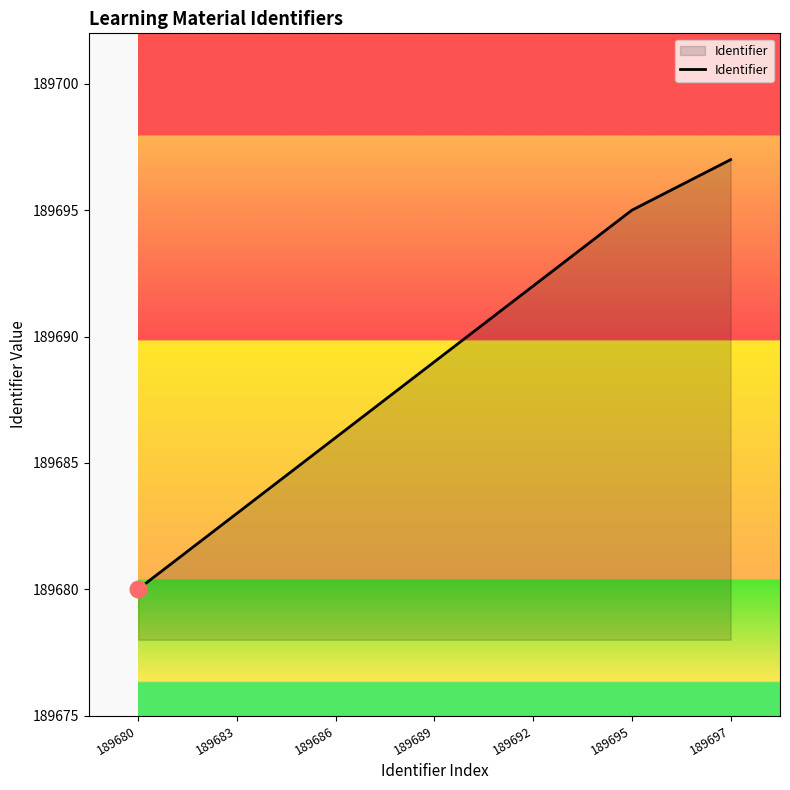

Between 189697 and 189683, which is larger?

189697